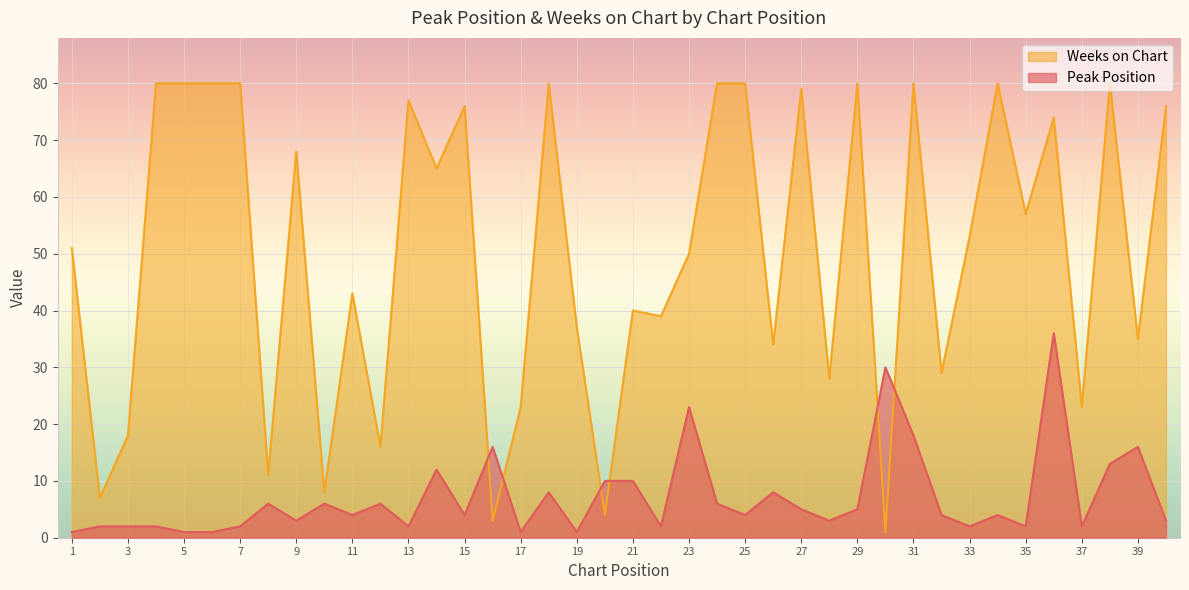

At how many categories does at least one series exceed 72?

16